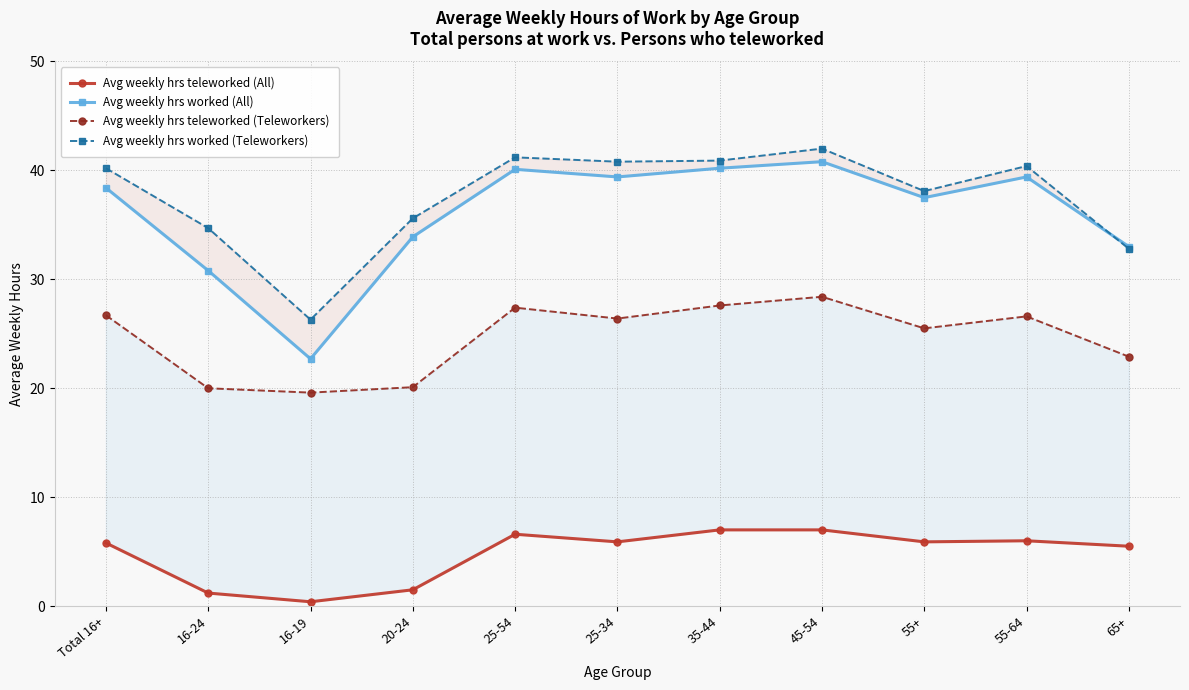

What is the total value across all series at 20-24?

91.1